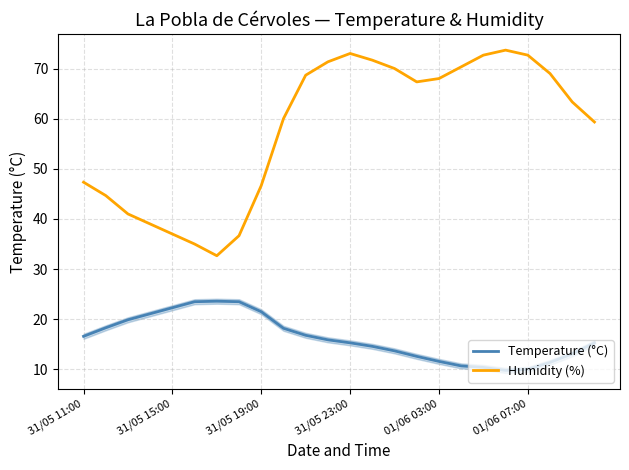

True or false: Humidity (%) and Temperature (°C) intersect in this chart.

False